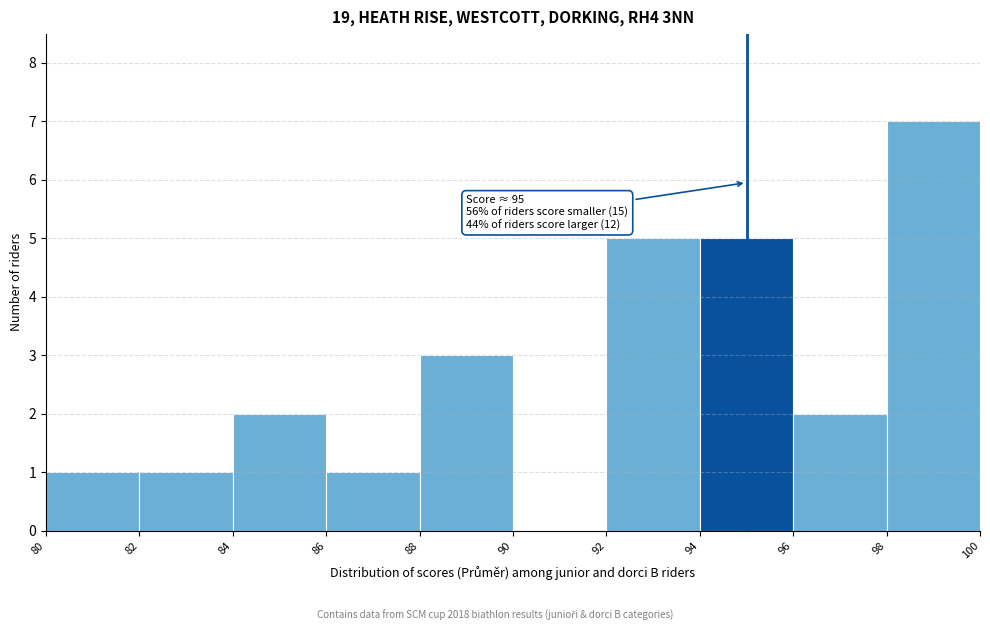

Which range on the x-axis has the tallest bar?

98 to 100